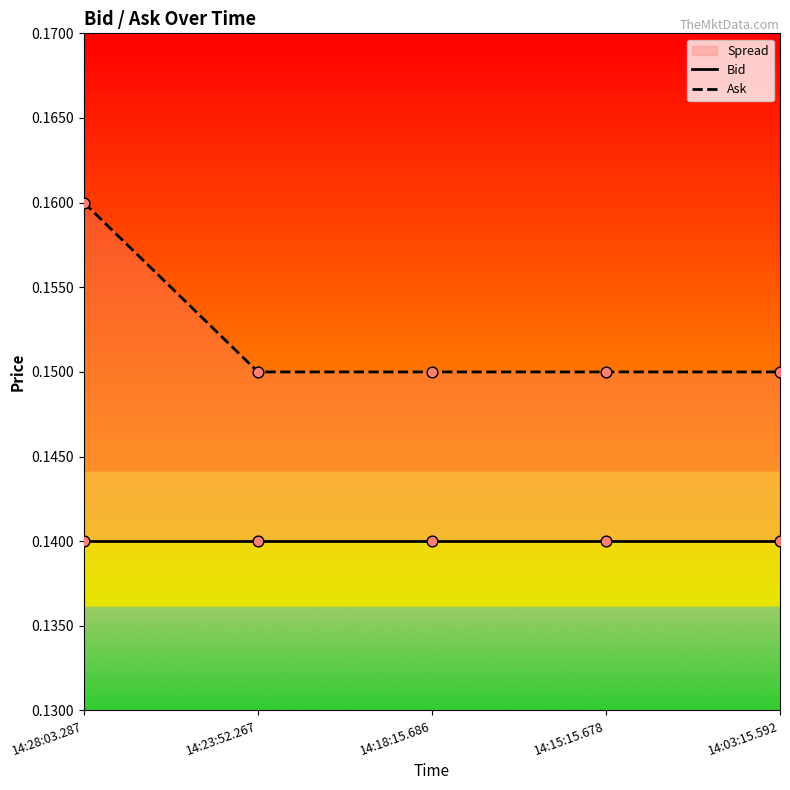

Which series has the widest spread of Y values?

Ask